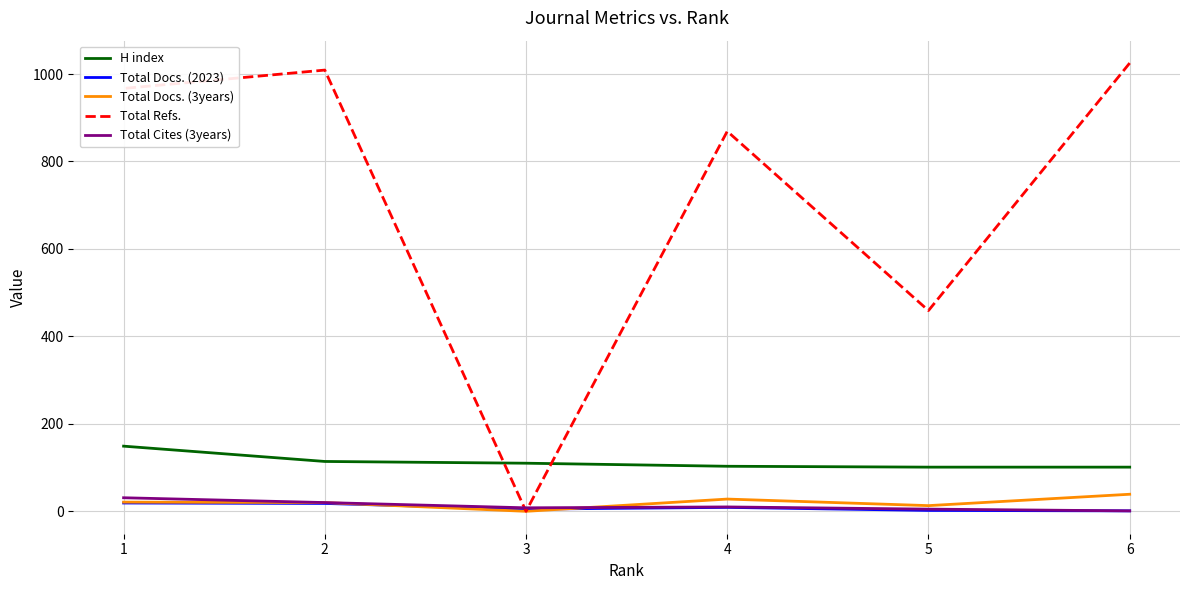

True or false: Total Refs. has a value of 659 at 2.

False